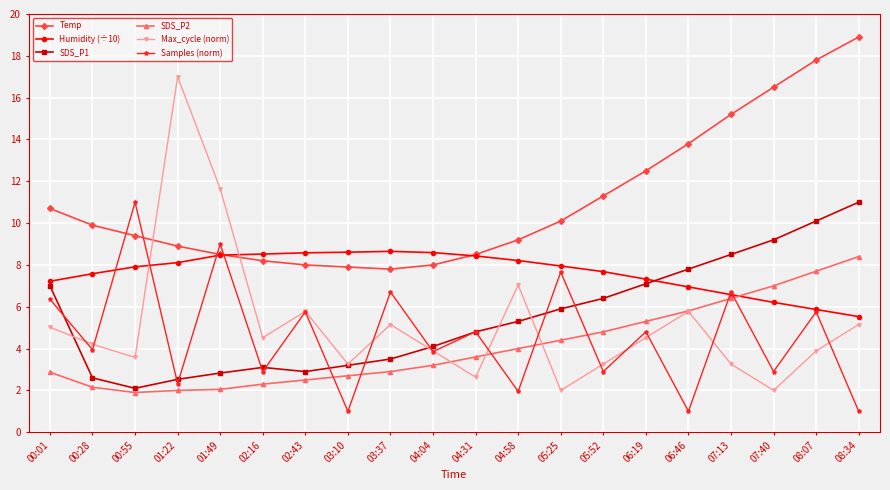

Count the number of data series in this chart.

6